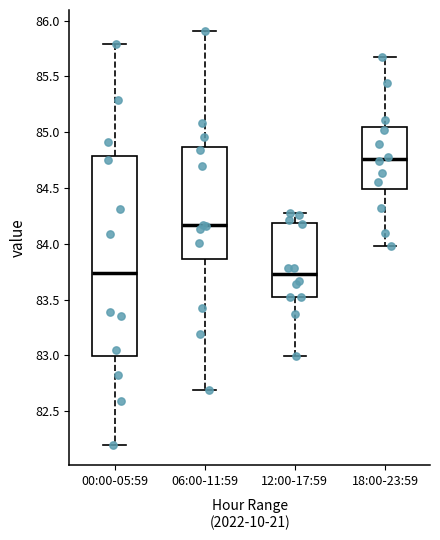

Reading left to right, transcribe this box plot: for each box, give where its median line is, the range the box spans, and where its two whiskers end, as read against the y-axis. The values are not printed on the chart, so give them approximately, as read against the axis.

00:00-05:59: median 83.75, box 83.00 to 84.80, whiskers 82.20 to 85.80
06:00-11:59: median 84.15, box 83.85 to 84.85, whiskers 82.70 to 85.90
12:00-17:59: median 83.75, box 83.50 to 84.20, whiskers 83.00 to 84.30
18:00-23:59: median 84.75, box 84.50 to 85.05, whiskers 84.00 to 85.65